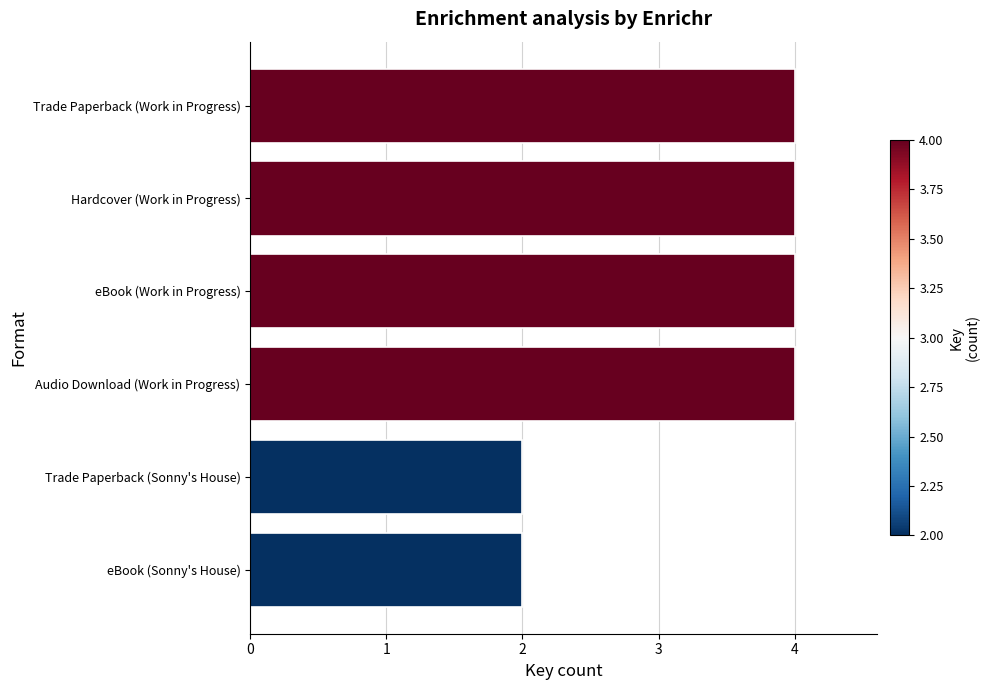

Reading bottom to top, extract all data points from this chart.

eBook (Sonny's House)=2	Trade Paperback (Sonny's House)=2	Audio Download (Work in Progress)=4	eBook (Work in Progress)=4	Hardcover (Work in Progress)=4	Trade Paperback (Work in Progress)=4